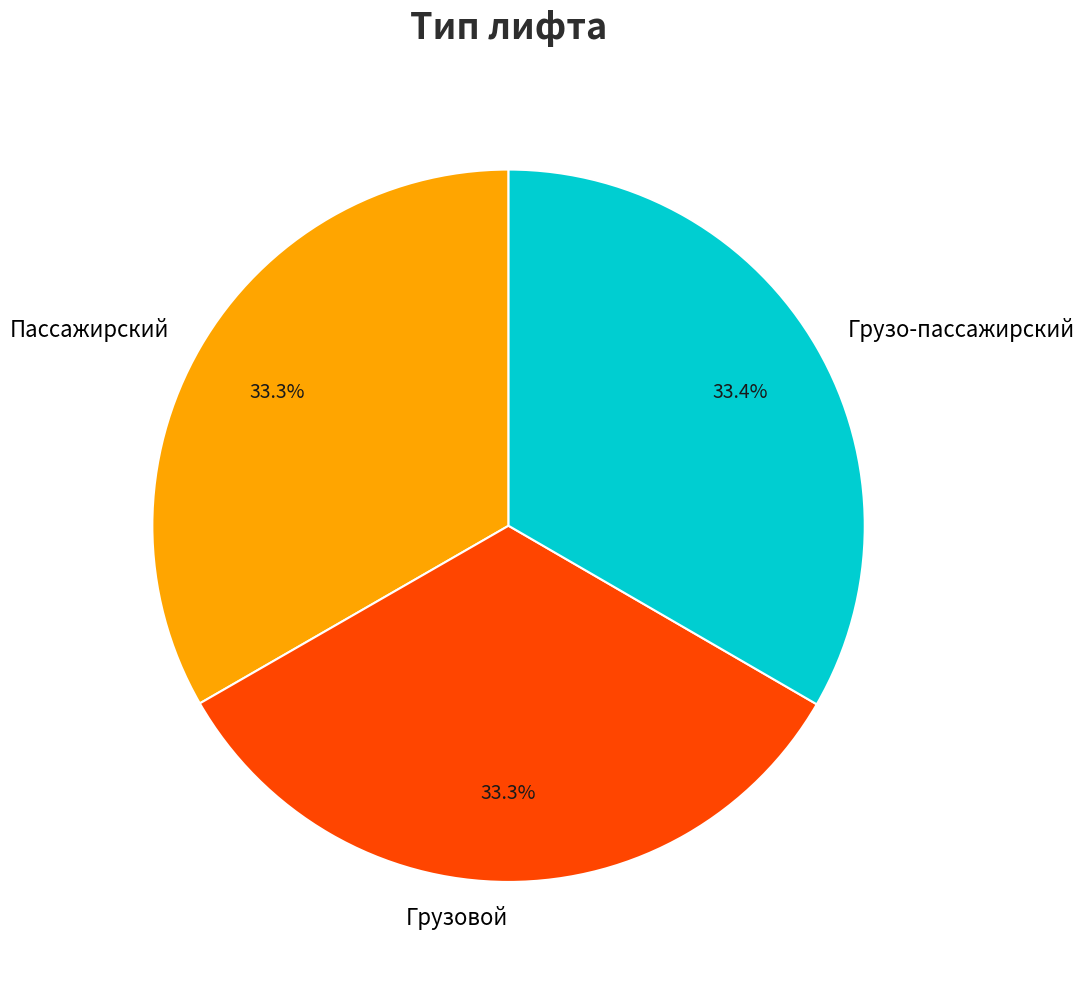

Combined, what portion of the pie is Пассажирский and Грузо-пассажирский?

66.7%